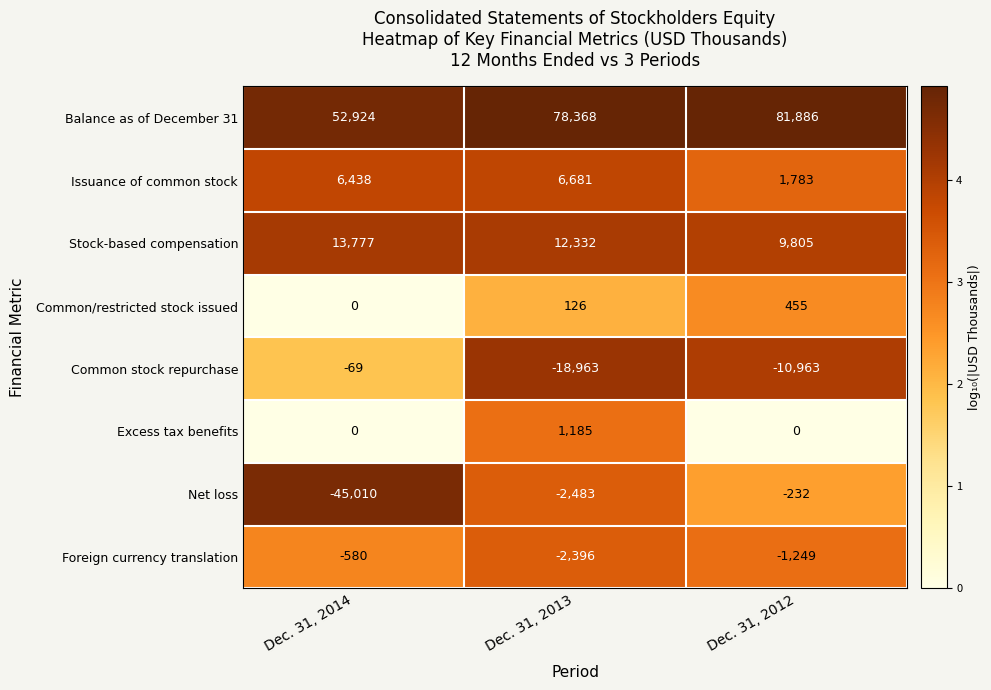

What is the difference between the highest and lowest values at Dec. 31, 2012?

92849